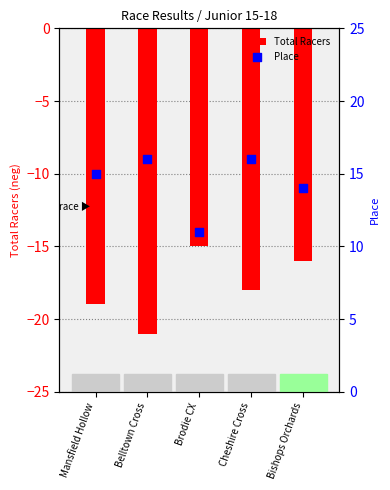

Which series reaches the minimum Y coordinate?

Total Racers